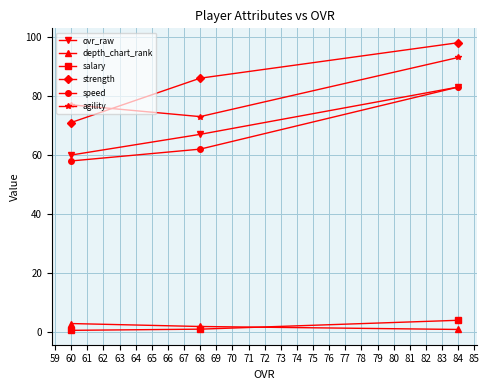

Read the strength value at 60.

71.0